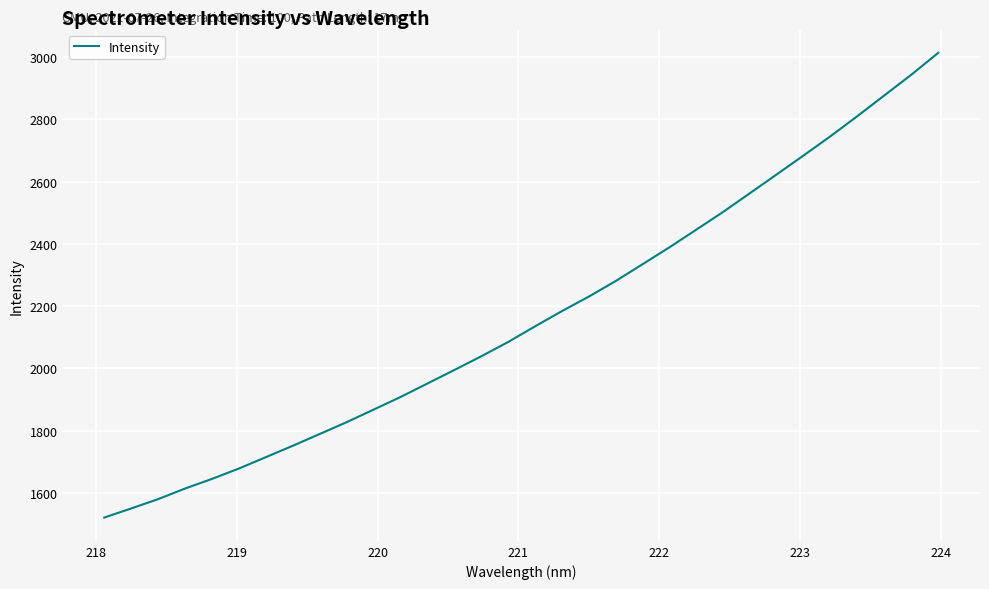

What is the difference between the maximum and minimum values?

1494.0